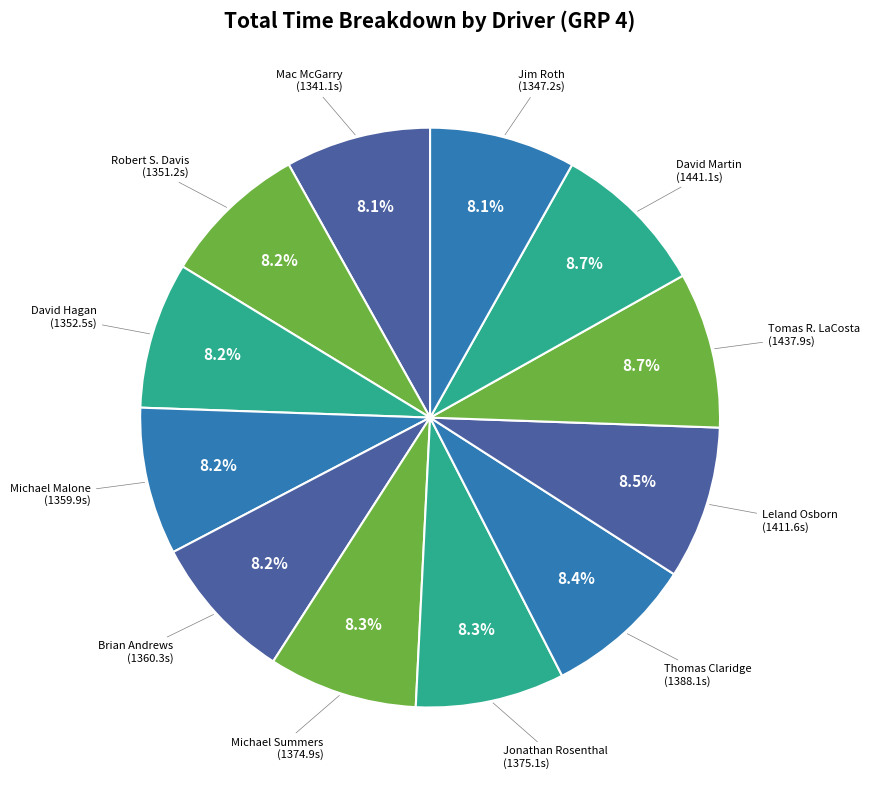

How many segments does this pie chart have?

12